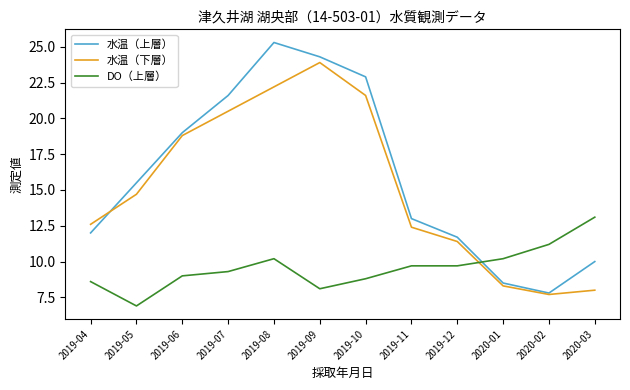

What is the difference between the maximum and minimum values in the 水温（下層） series?

16.2